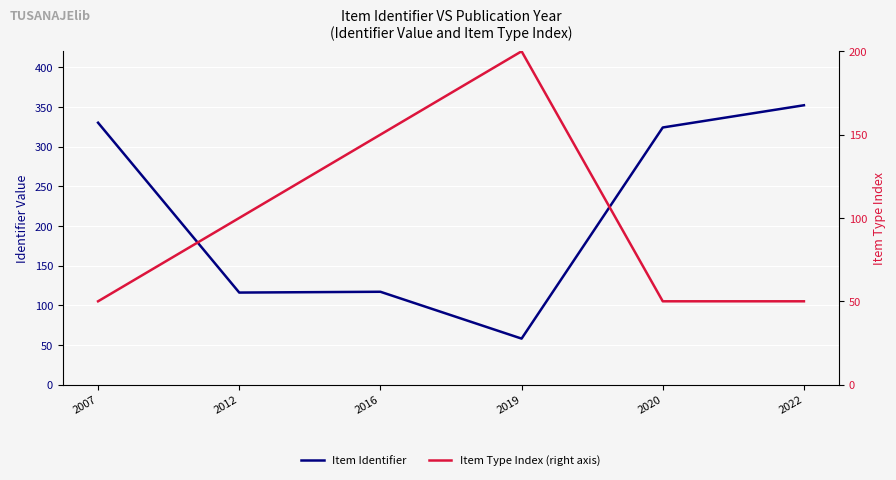

Reading right to left, what are all the values shown in this chart?

Item Identifier: 2022=352	2020=324	2019=58	2016=117	2012=116	2007=330
Item Type Index (right axis): 2022=50	2020=50	2019=200	2016=150	2012=100	2007=50